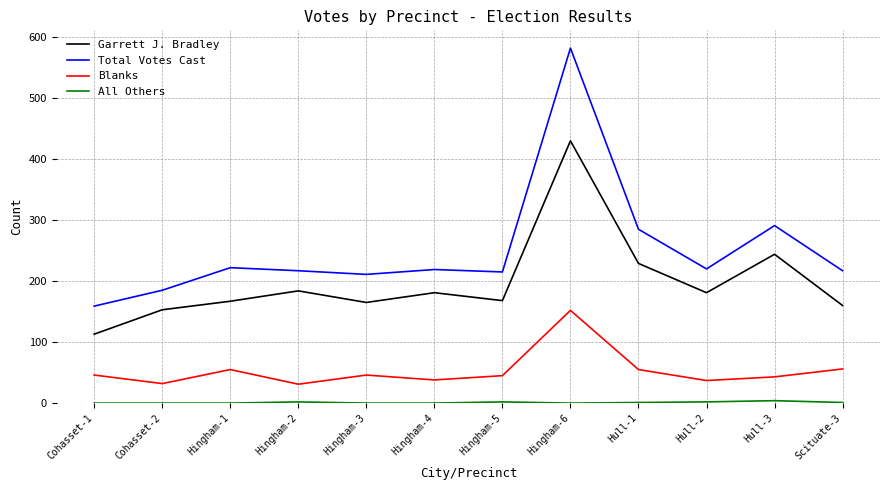

True or false: Blanks and Total Votes Cast intersect in this chart.

False